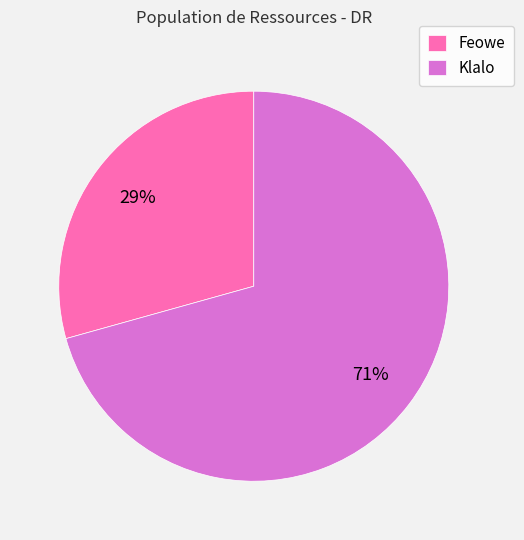

Does Feowe account for over 50% of the chart?

No